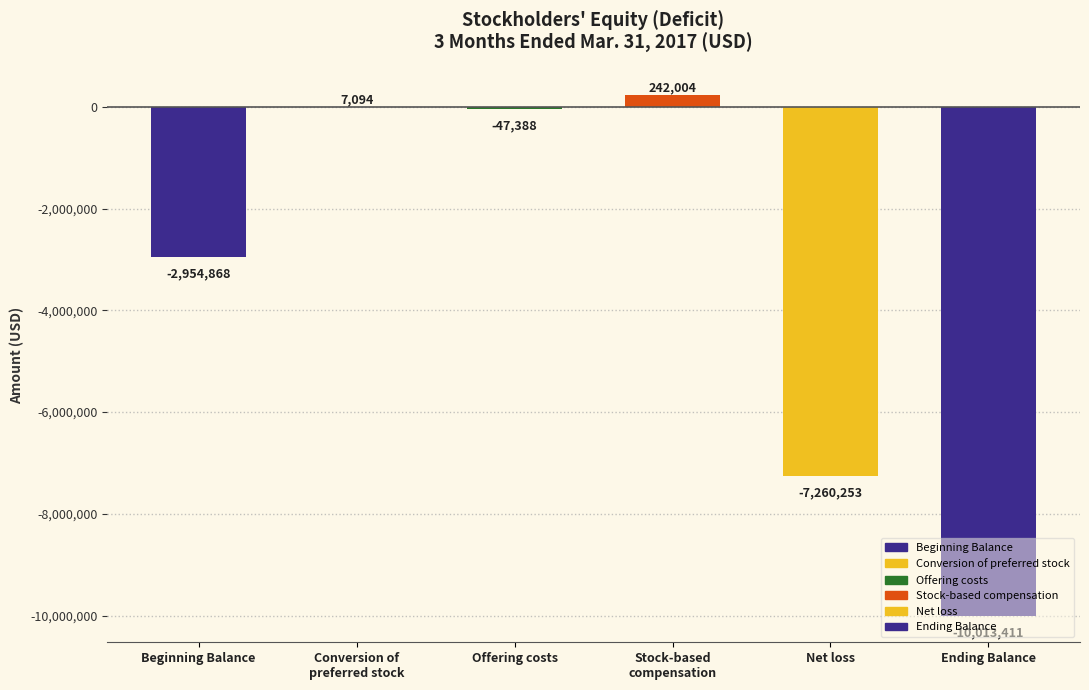

What is the change in value from Beginning Balance to Stock-based
compensation?

+3196872